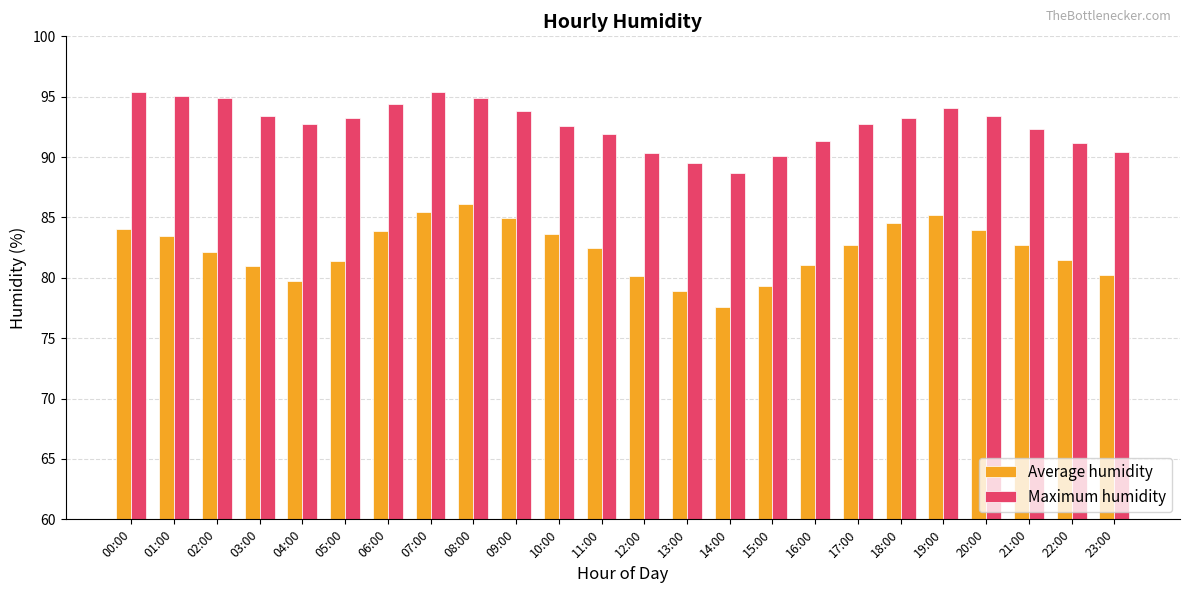

What is the approximate value of Maximum humidity at 11:00?

91.9